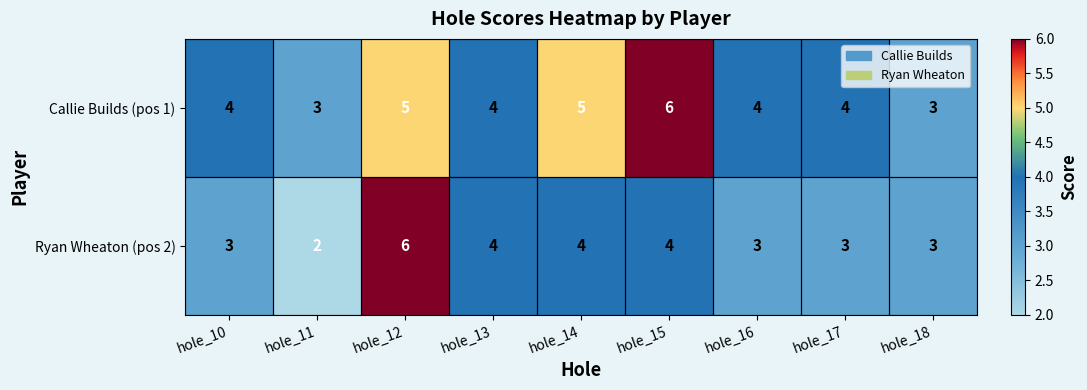

What is the minimum value shown in the chart?

2